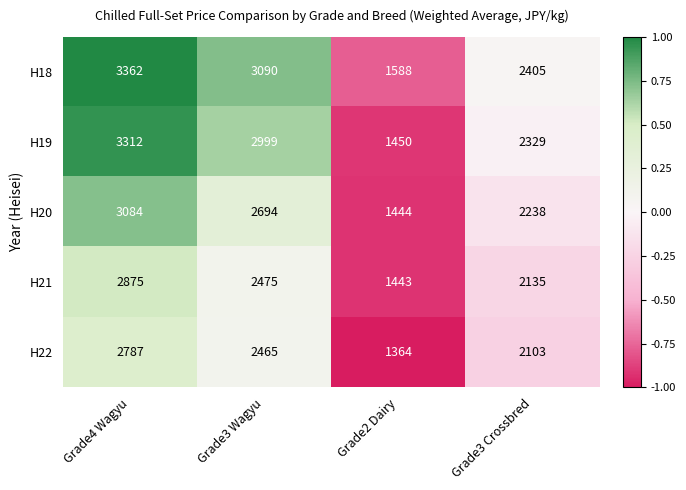

The value of H20 at Grade3 Wagyu is 2694. True or false?

True